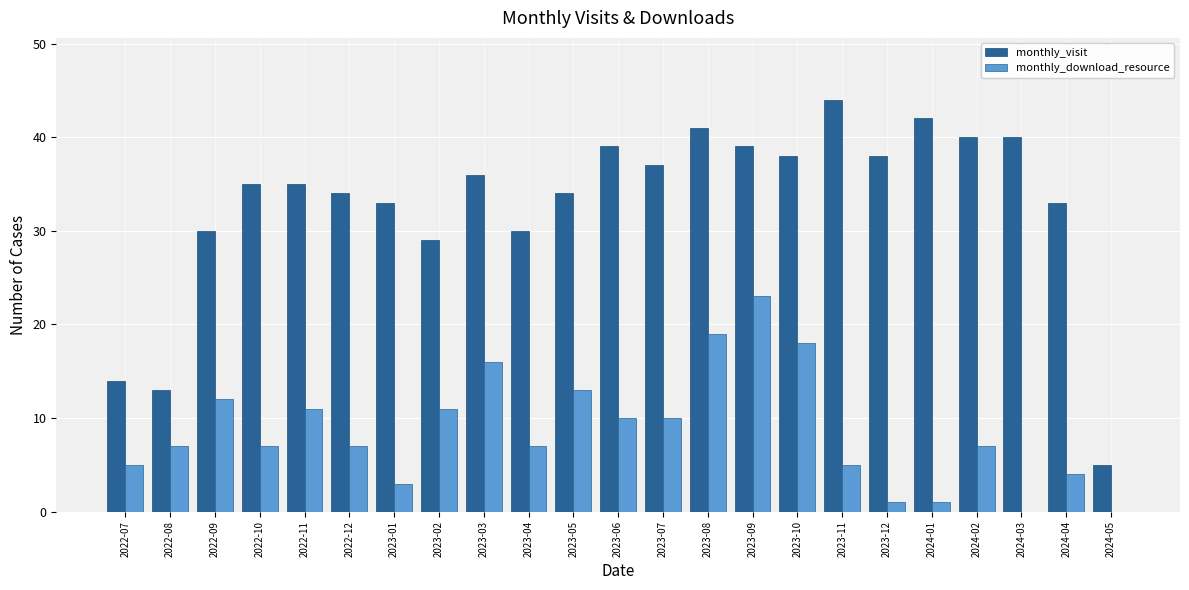

What is the total value across all series at 2022-11?

46